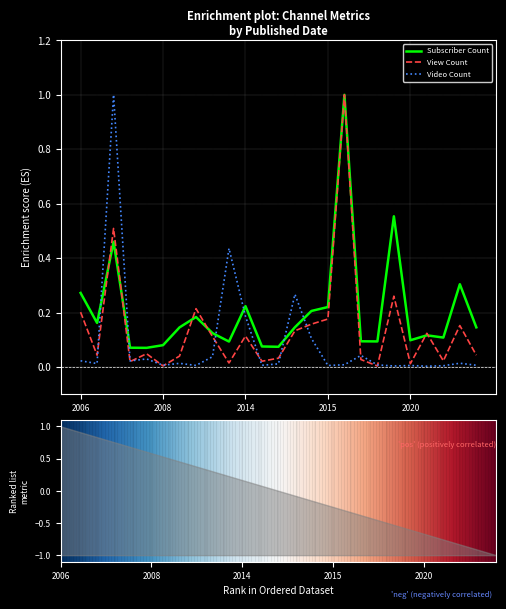

Rank the series by their maximum value, from lowest to highest.

Subscriber Count, View Count, Video Count